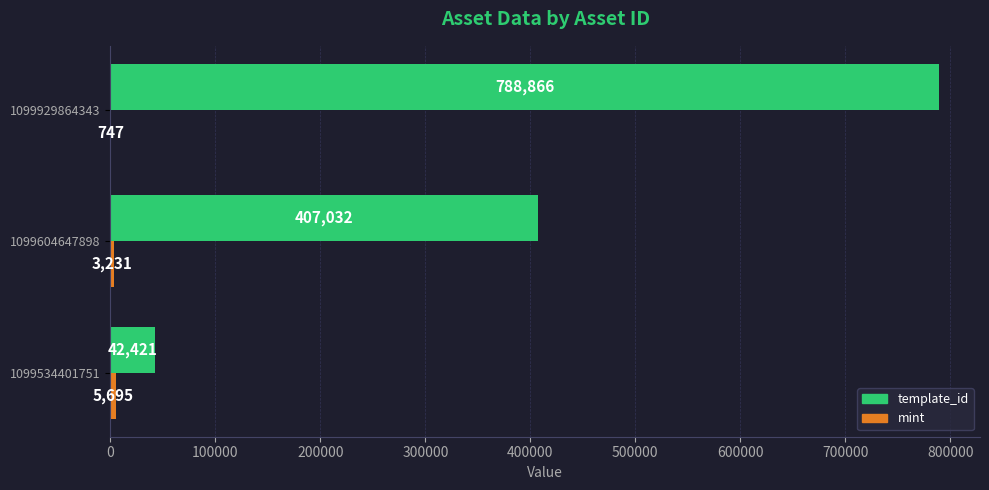

Between 1099534401751 and 1099929864343, which series saw the biggest shift?

template_id